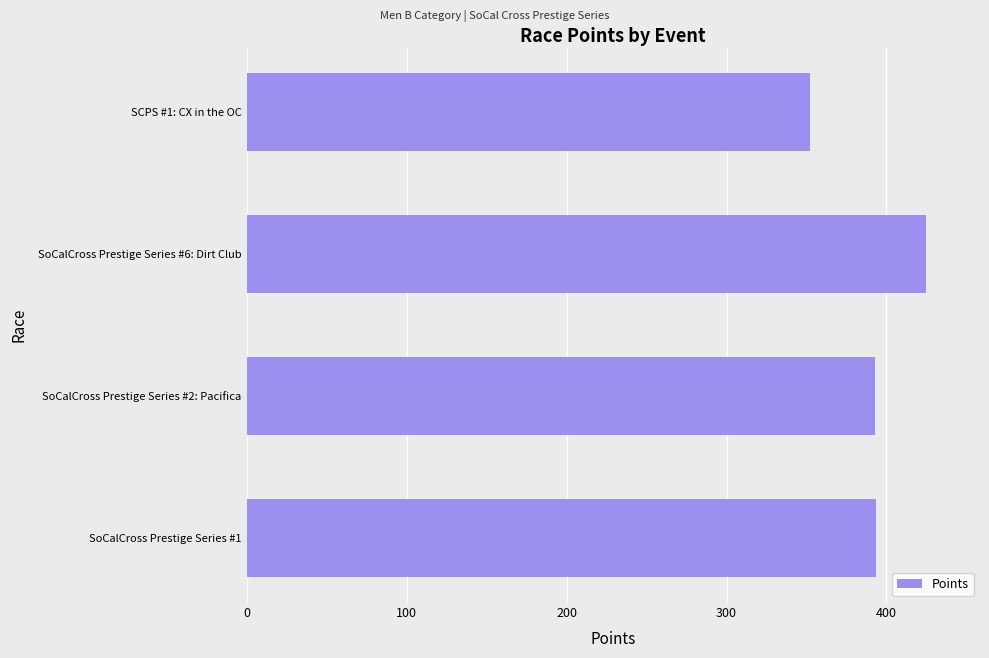

What is the ratio of the value at SoCalCross Prestige Series #2: Pacifica to the value at SCPS #1: CX in the OC?

1.1